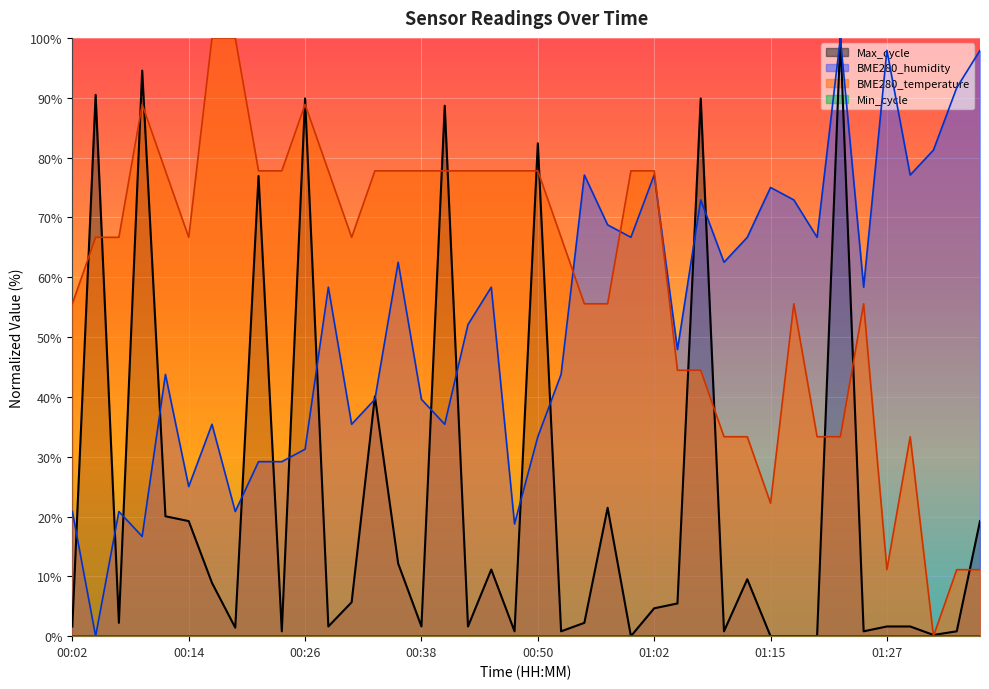

What position from the left is 00:43?

18